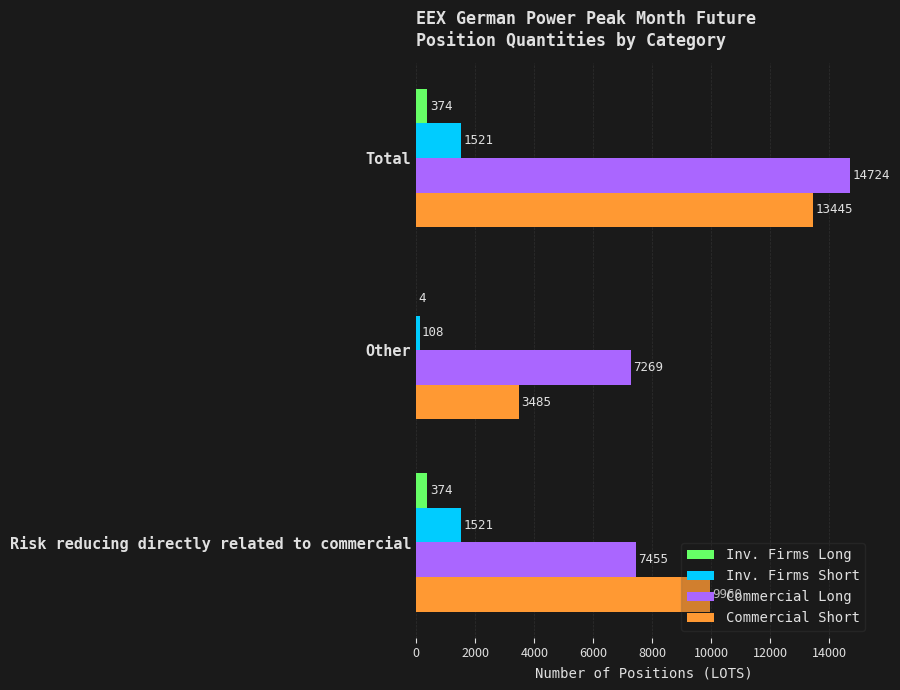

What is the sum of the Commercial Long values at Other and Total?

21993